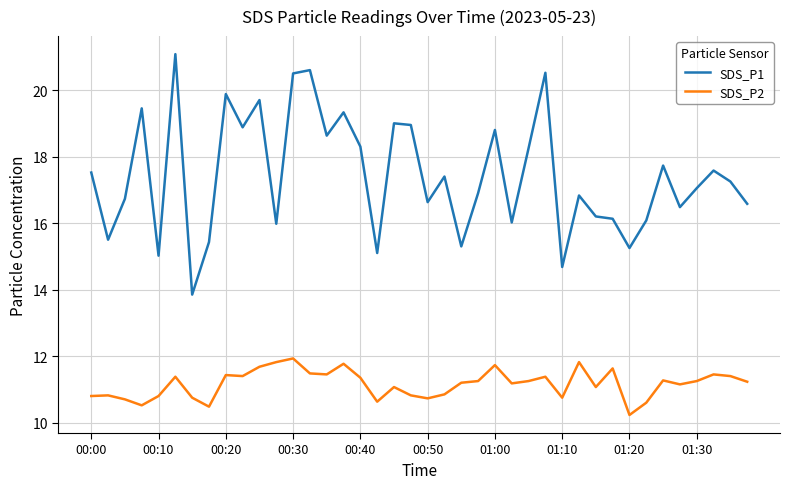

What is the highest value of the SDS_P1 series?

21.1